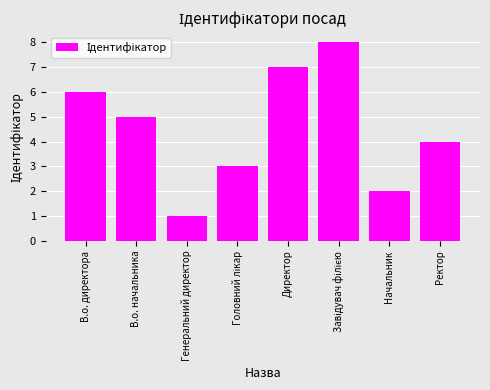

What is the difference between the maximum and minimum values?

7